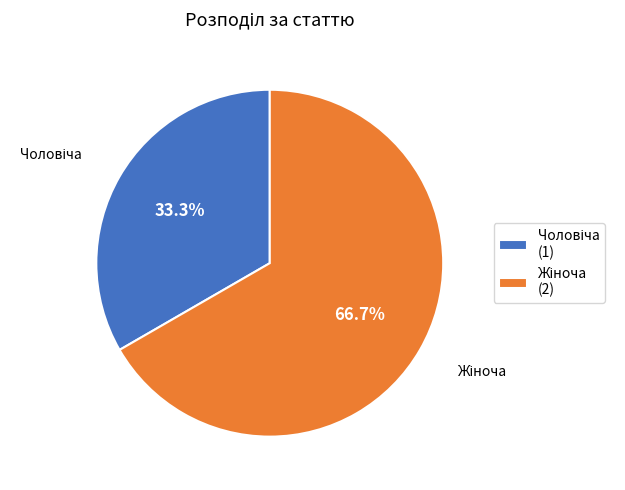

Is there a majority slice in this chart?

Yes